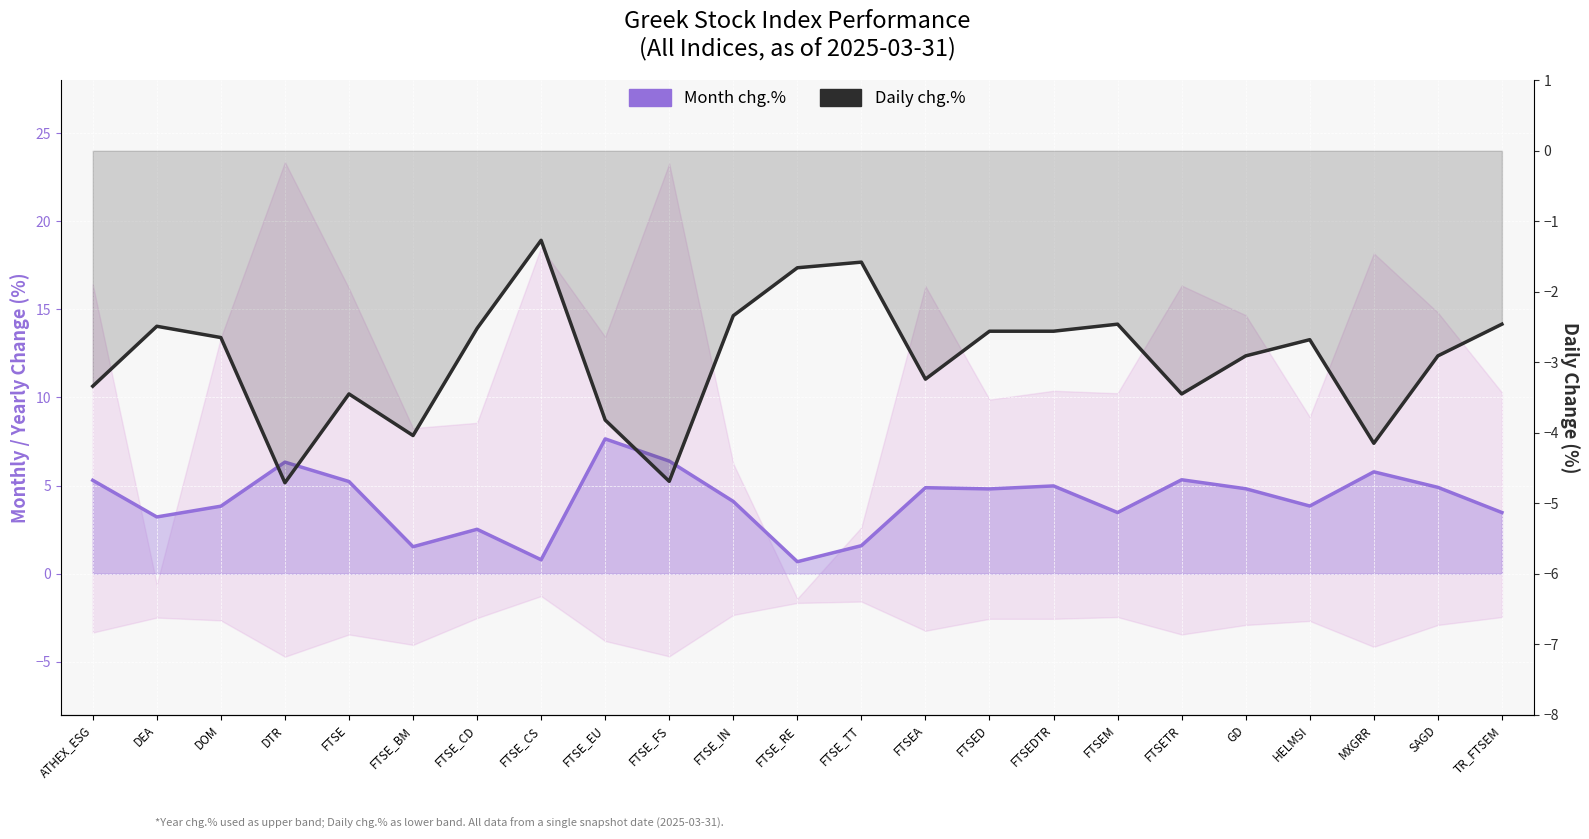

Between DOM and FTSED, which is larger?

FTSED